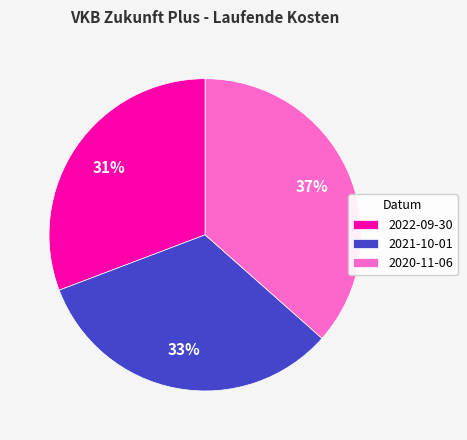

Count the number of slices in the pie.

3